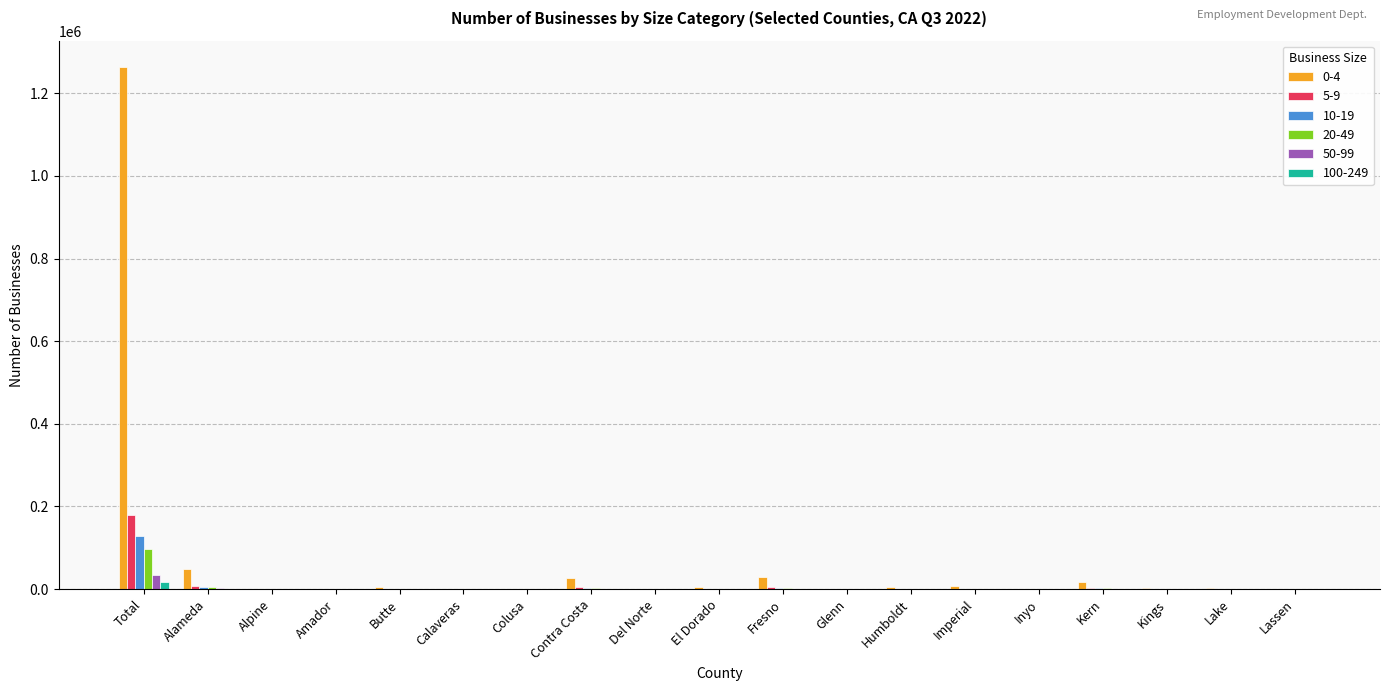

The 100-249 series shows 0 at Glenn. True or false?

True